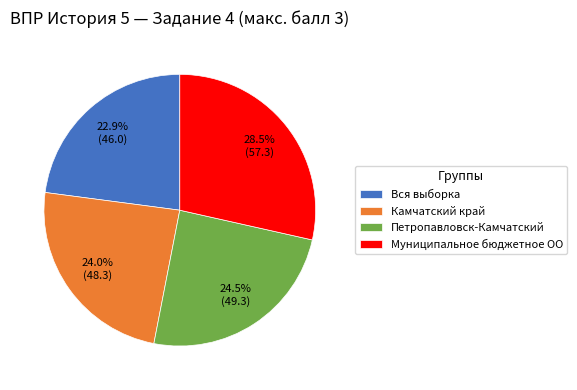

What is the ratio of the value at Камчатский край to the value at Петропавловск-Камчатский?

1.0